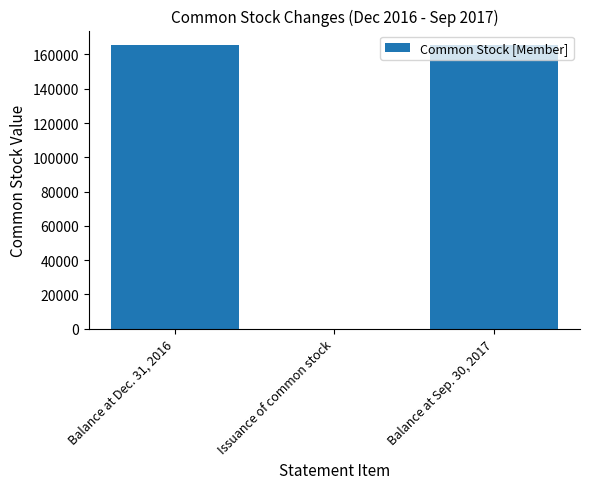

What is the difference between the values at Balance at Dec. 31, 2016 and Balance at Sep. 30, 2017?

29